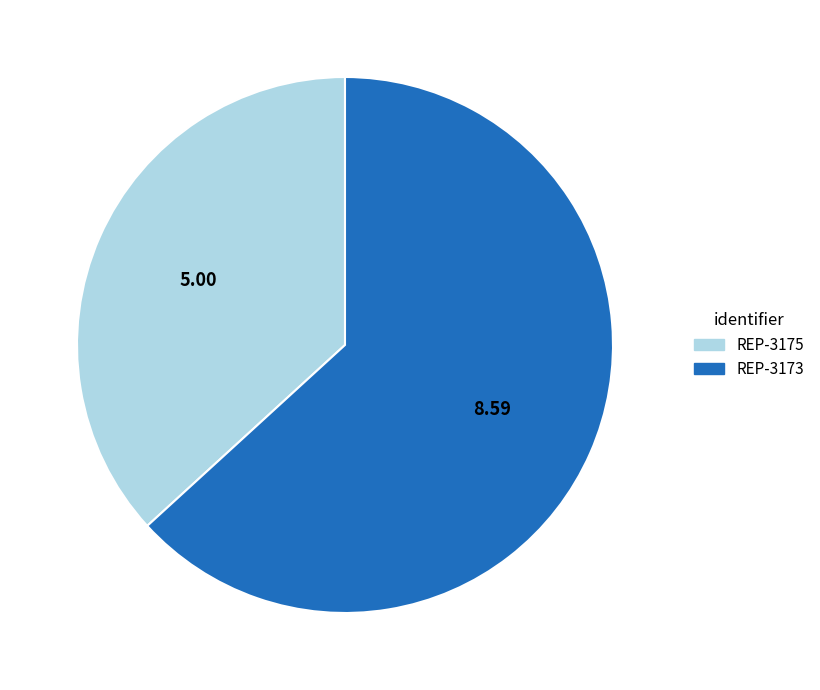

Count the number of slices in the pie.

2